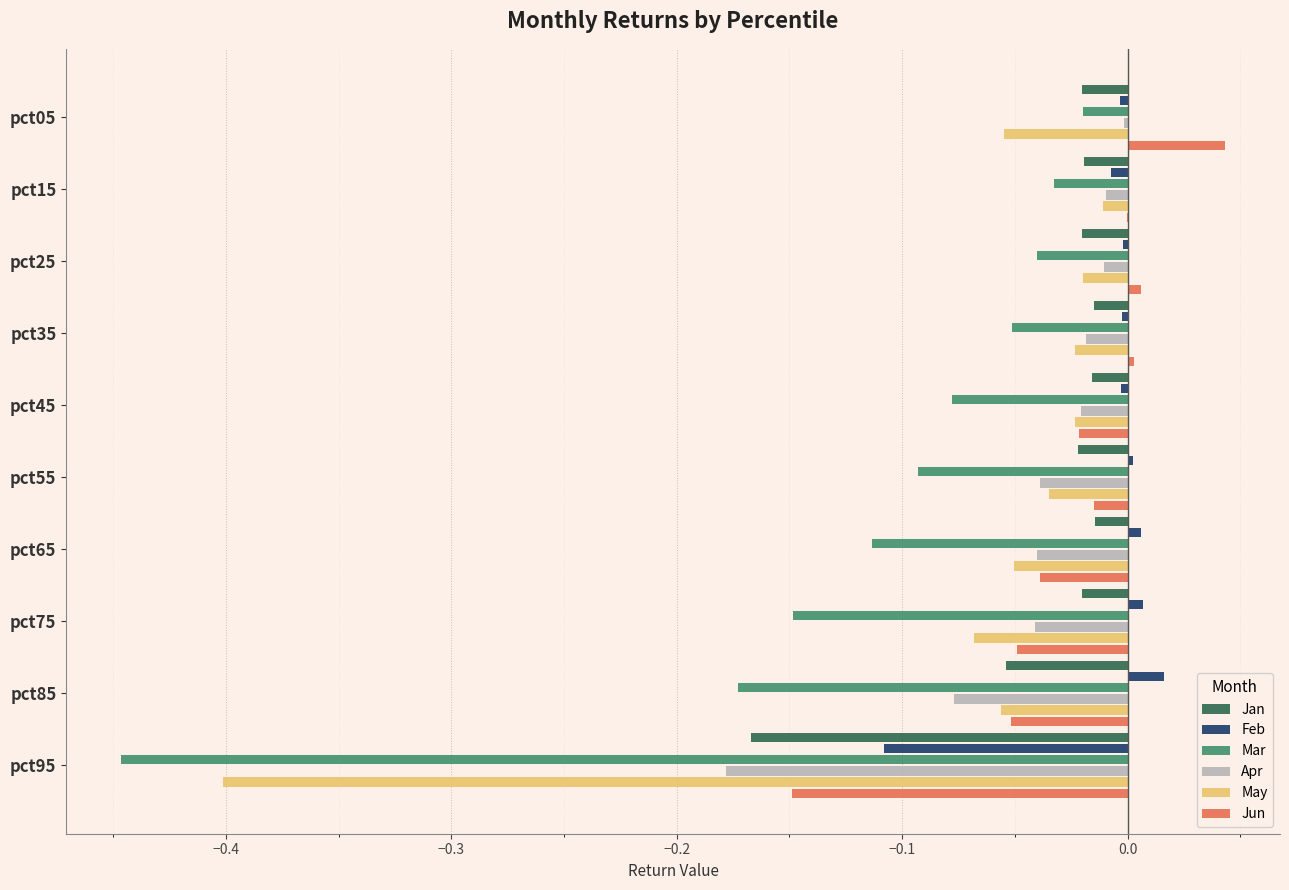

Which category has the highest value across all series?

pct05